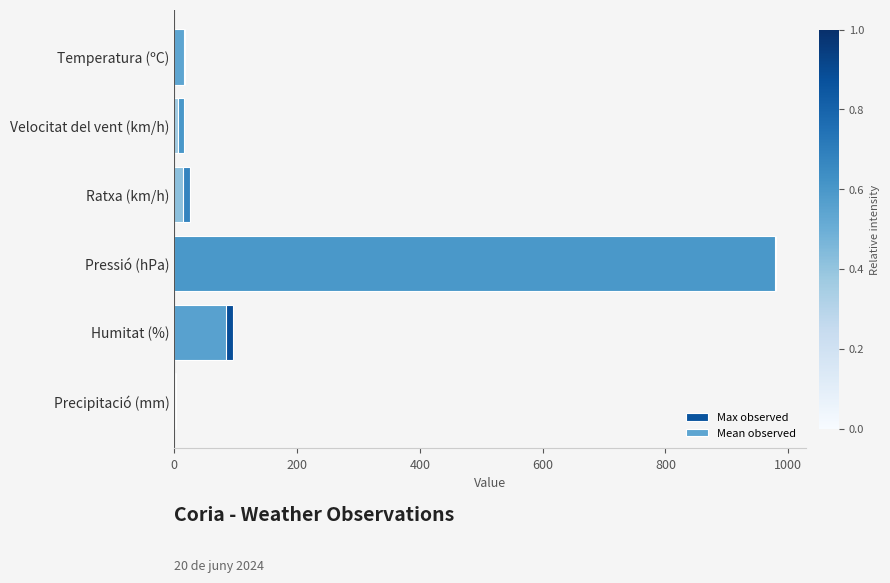

At how many categories does at least one series exceed 26?

2